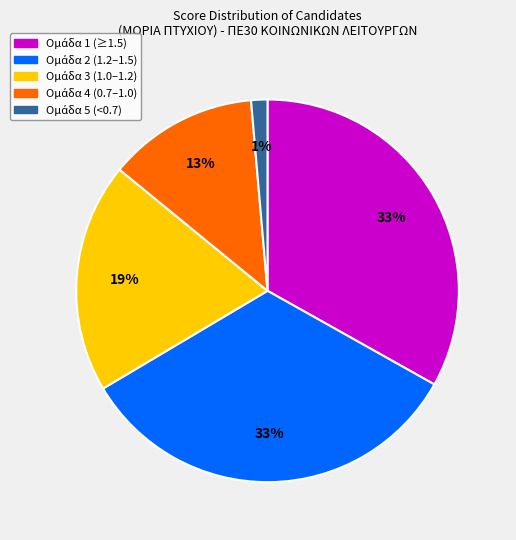

To the nearest percent, what is the average slice percentage?

20%